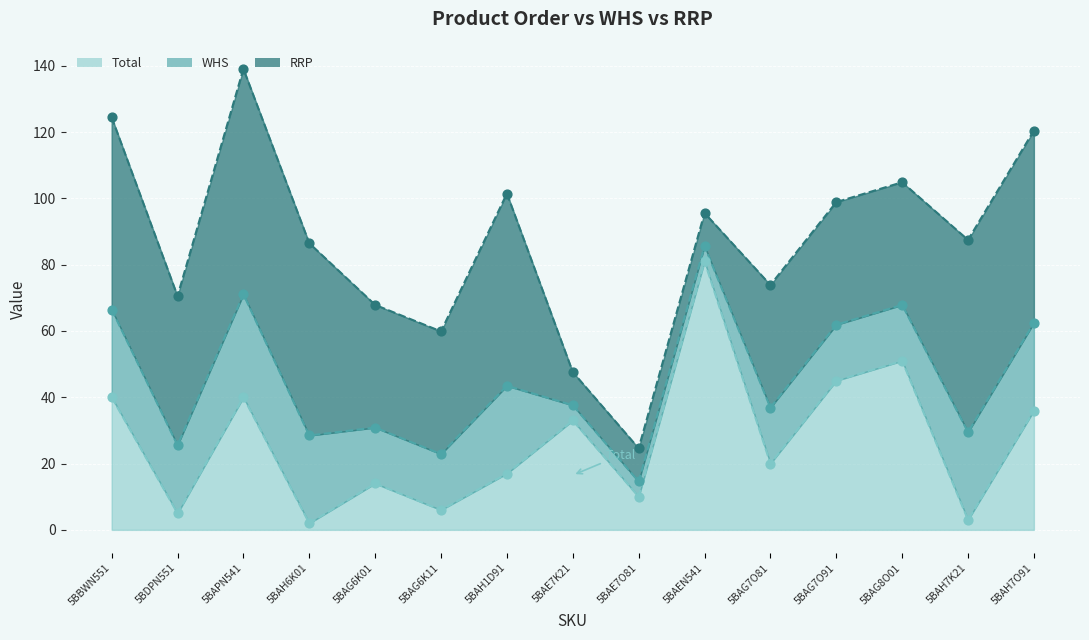

What is the total value across all series at EK0A5BAE7O81?

24.6